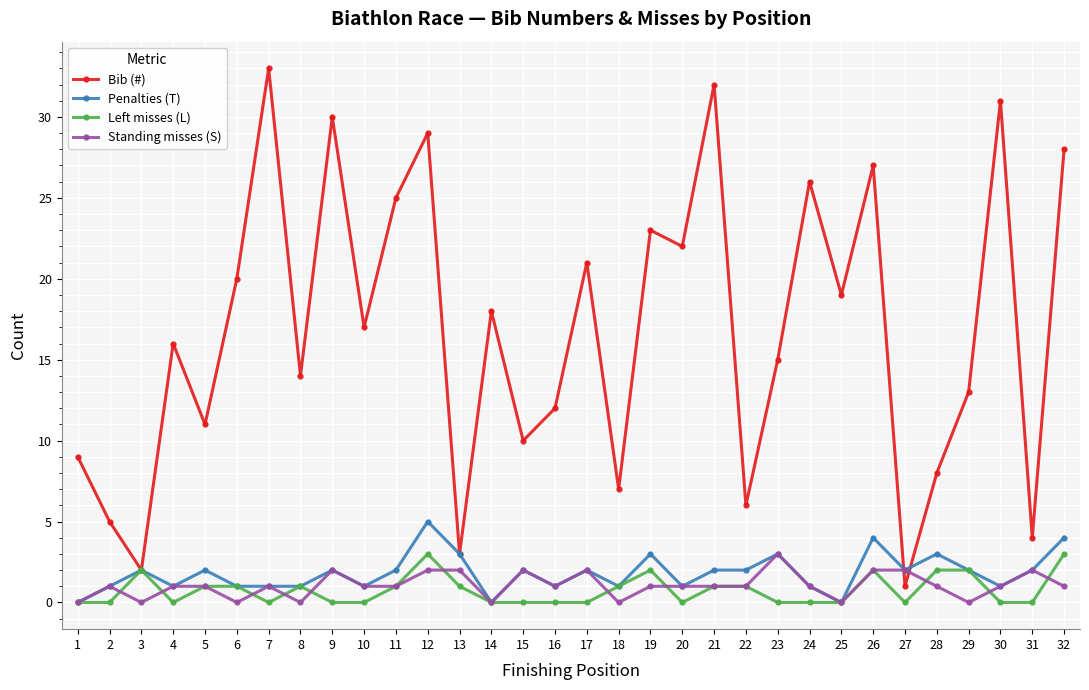

What is the difference between the maximum and minimum values in the Bib (#) series?

32